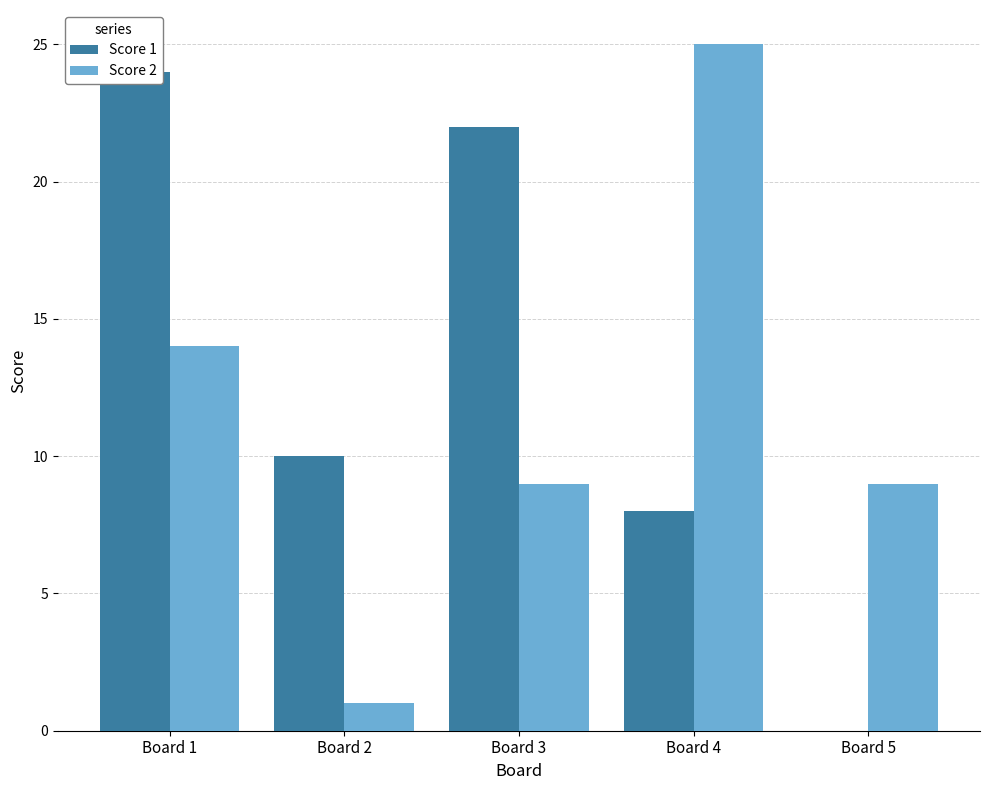

Reading left to right, transcribe all the data shown in this chart.

Score 1: 24	10	22	8	0
Score 2: 14	1	9	25	9